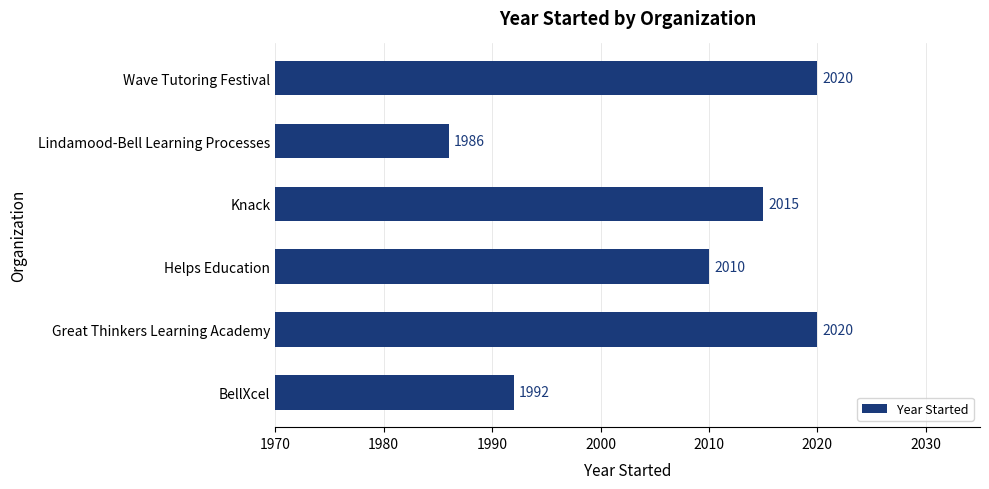

What is the sum of all values?

12043